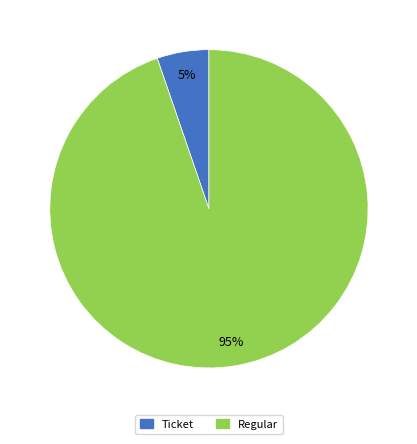

True or false: Regular accounts for 95% of the total.

True